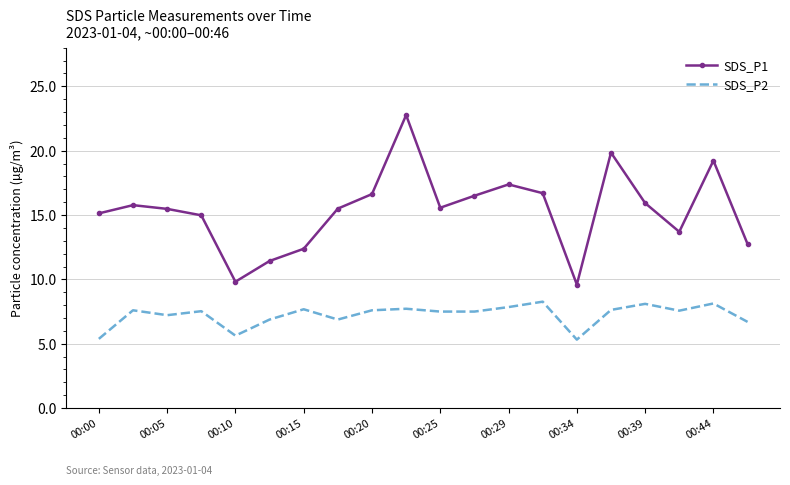

True or false: SDS_P2 and SDS_P1 cross at least once.

False